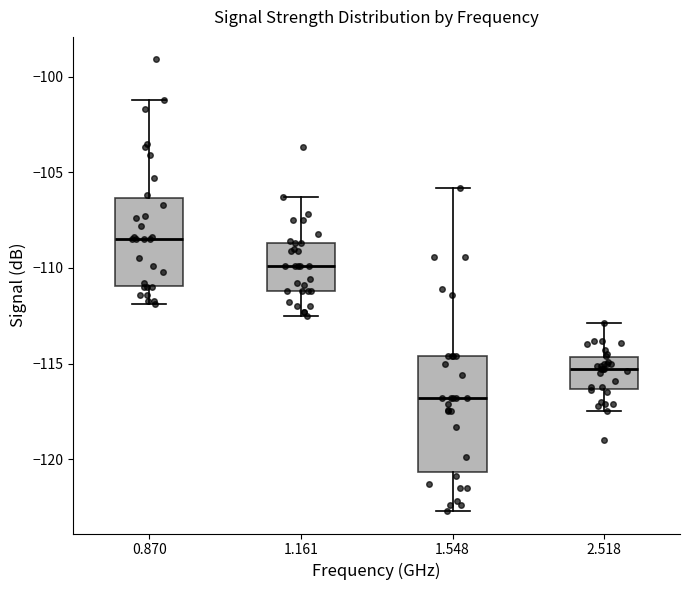

Where does the median line of the box at x = 0.870 sit on the y-axis? The values are not printed on the chart, so give them approximately, as read against the axis.

-108.5